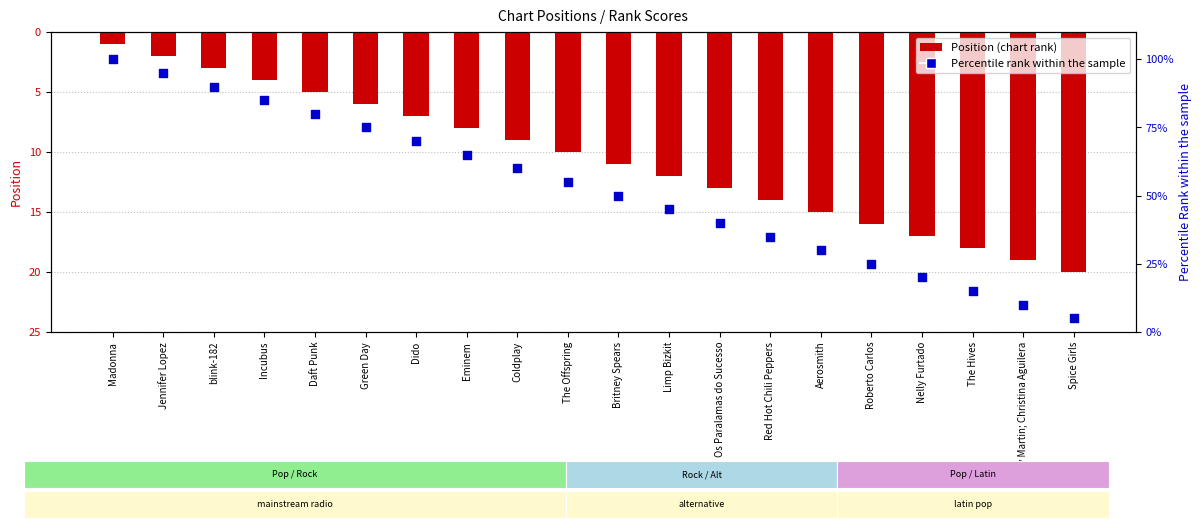

Which series has the largest Y range (max minus min)?

Rank Score (percentile)